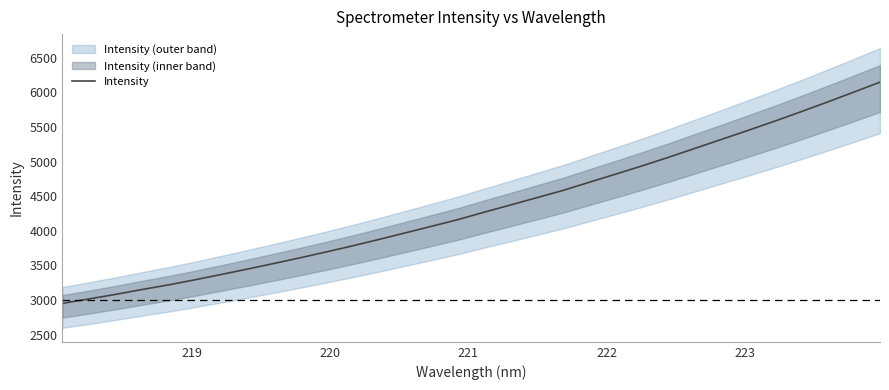

What is the lowest value of the Intensity series?

2951.7